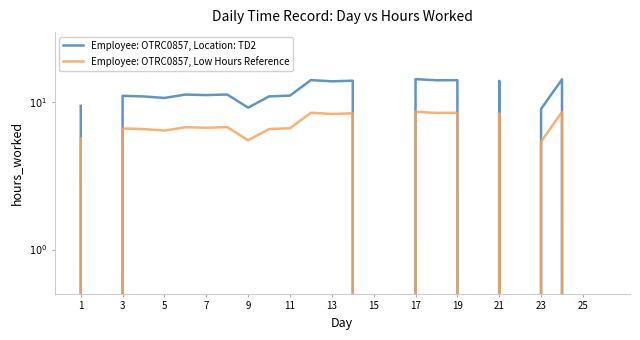

List the series in order of their peak value, lowest first.

Employee: OTRC0857, Low Hours Reference, Employee: OTRC0857, Location: TD2